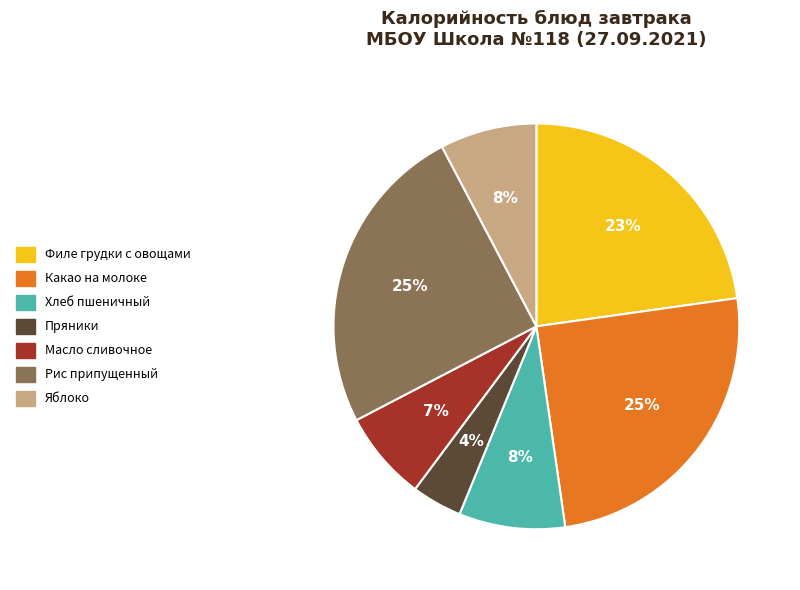

Does Масло сливочное represent more than half of the total?

No